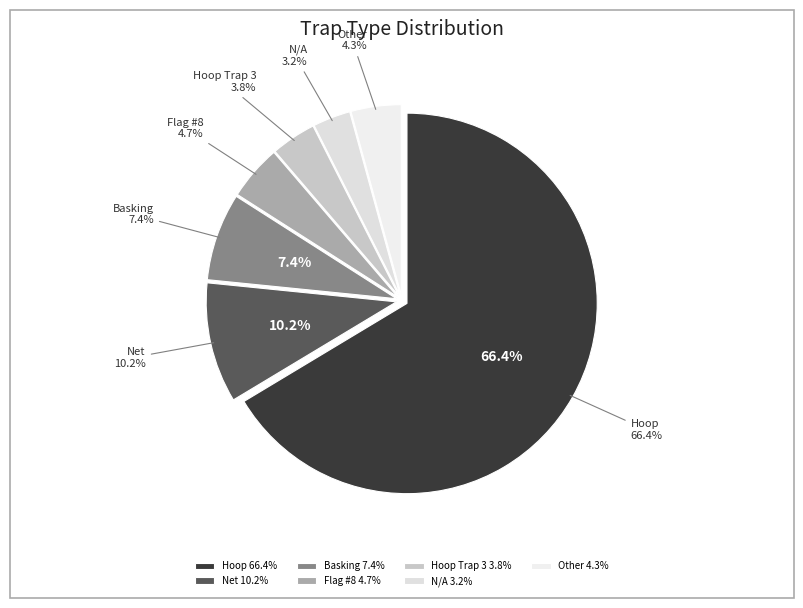

Which category has the biggest portion of the pie?

Hoop